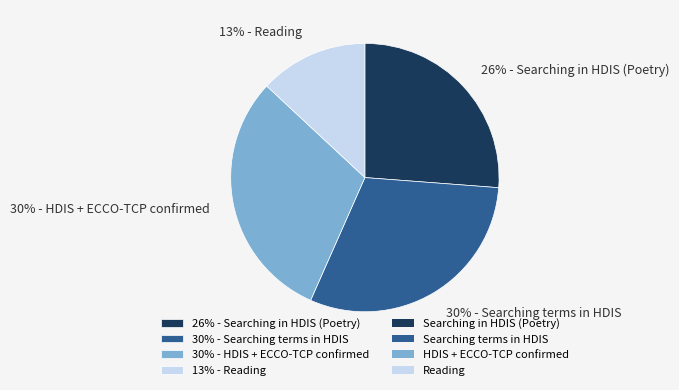

What percentage is the 30% - Searching terms in HDIS slice, to the nearest percent?

30%